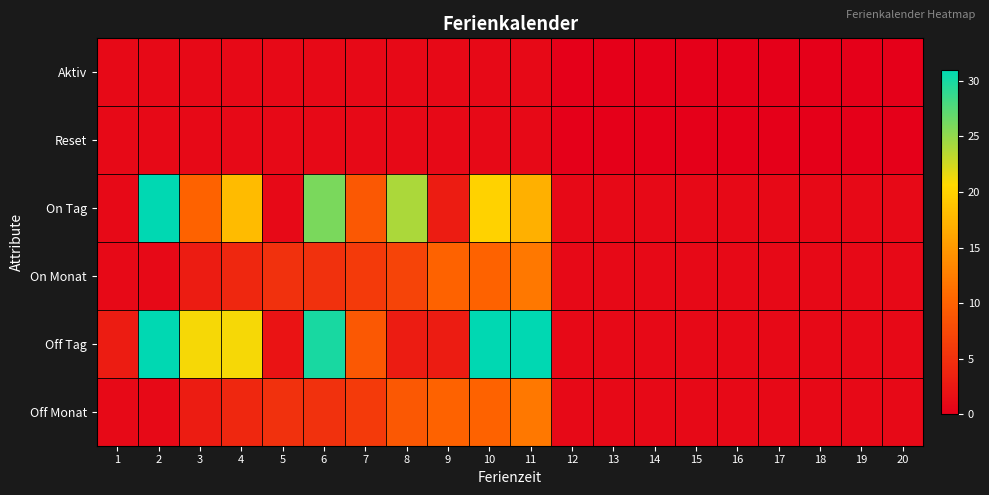

Between 9 and 11, which is larger?

9